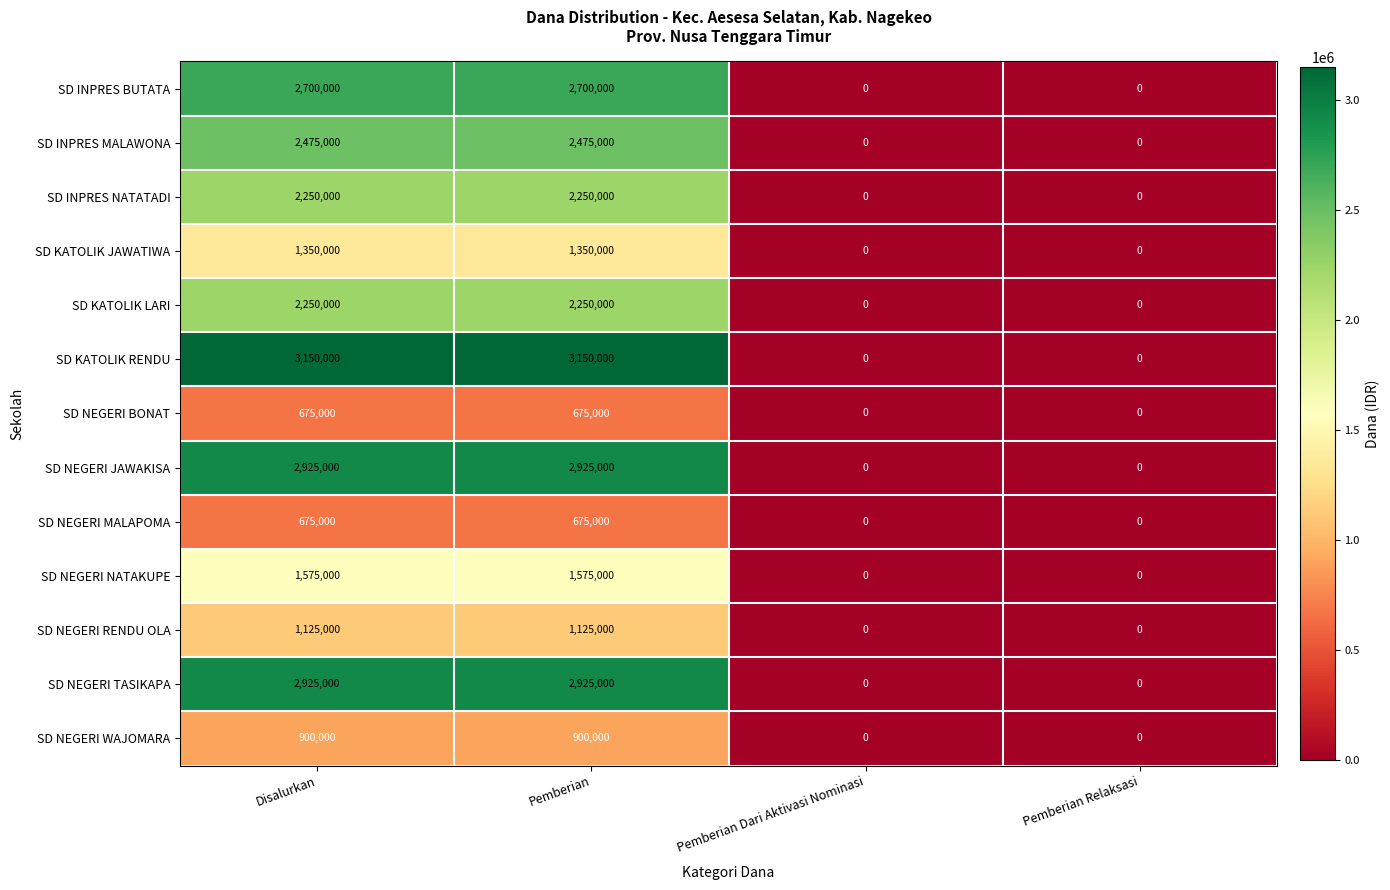

What is the highest value of the SD INPRES MALAWONA series?

2475000